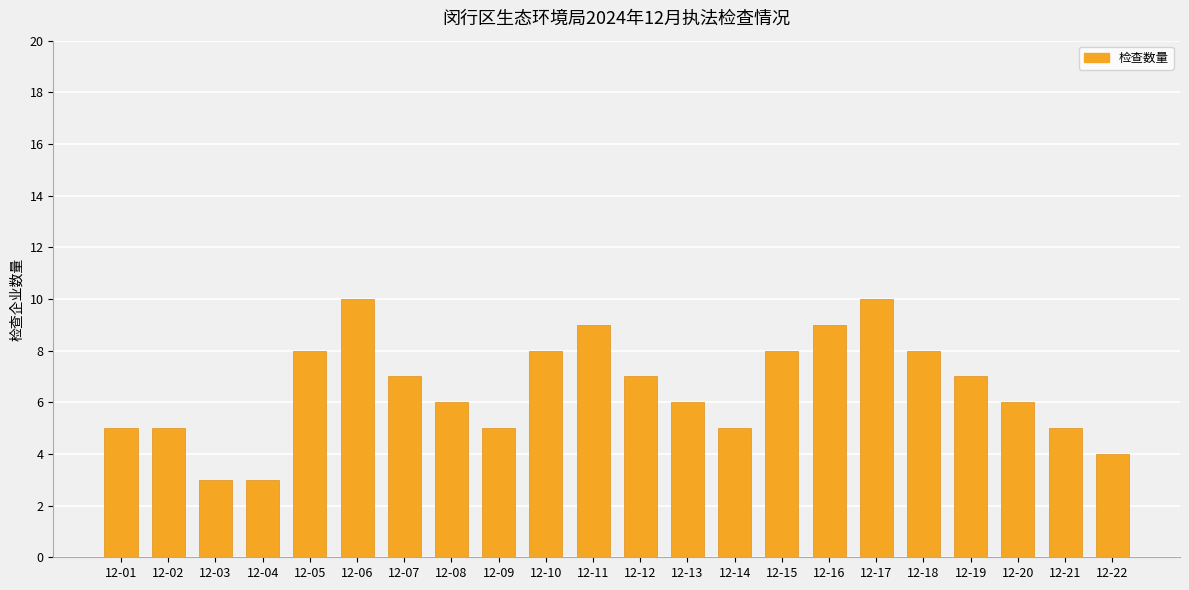

What is the change in value from 12-05 to 12-11?

+1